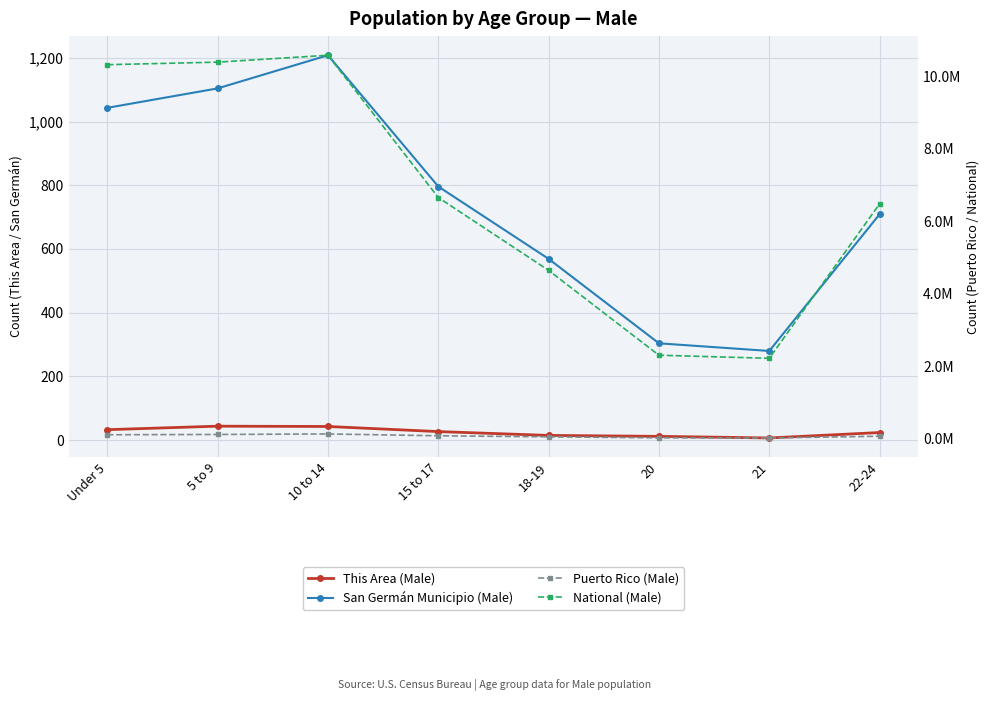

Is this an area chart (filled region under the line)?

No